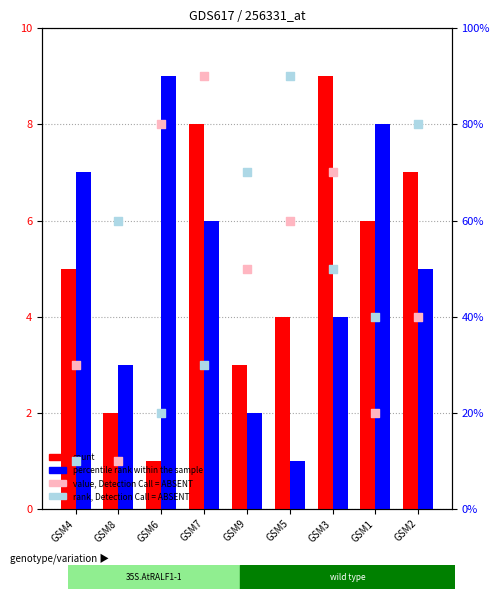

What are all the series names shown in the legend?

count, percentile rank within the sample, value, Detection Call = ABSENT, rank, Detection Call = ABSENT